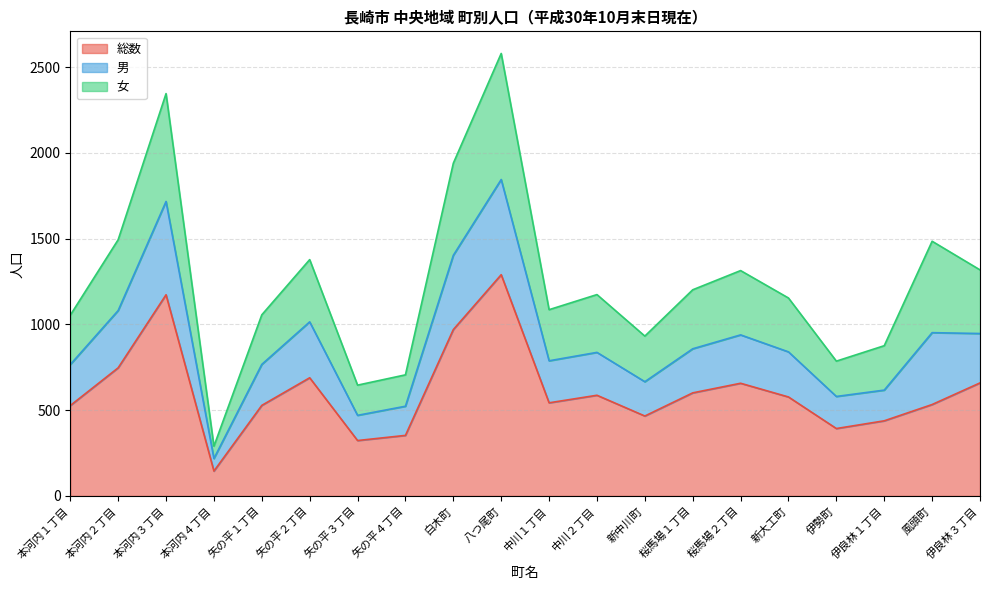

At which category is the sum across all series the highest?

八つ尾町